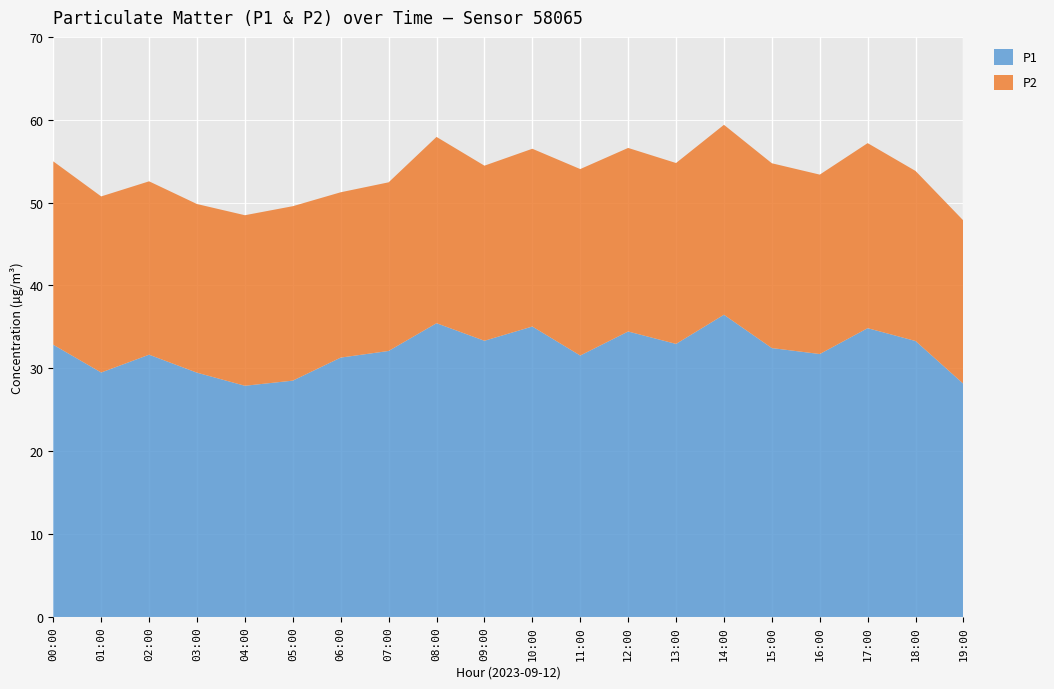

Reading left to right, transcribe all the data shown in this chart.

P1: 32.9	29.5	31.6	29.5	27.9	28.5	31.3	32.1	35.5	33.3	35.0	31.6	34.5	33.0	36.5	32.5	31.7	34.9	33.3	28.1
P2: 22.1	21.2	20.9	20.4	20.6	21.1	19.9	20.4	22.5	21.1	21.4	22.5	22.1	21.8	22.9	22.3	21.6	22.3	20.5	19.7